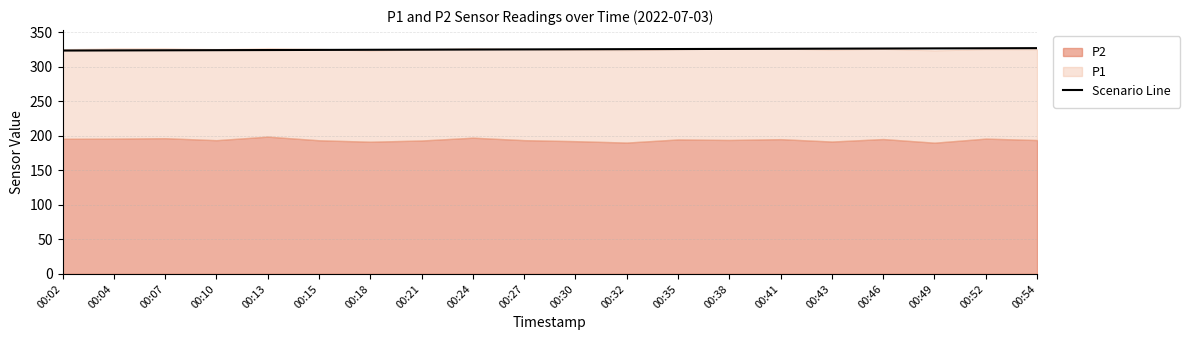

Is it true that the value at 00:49 is 326.7?

True